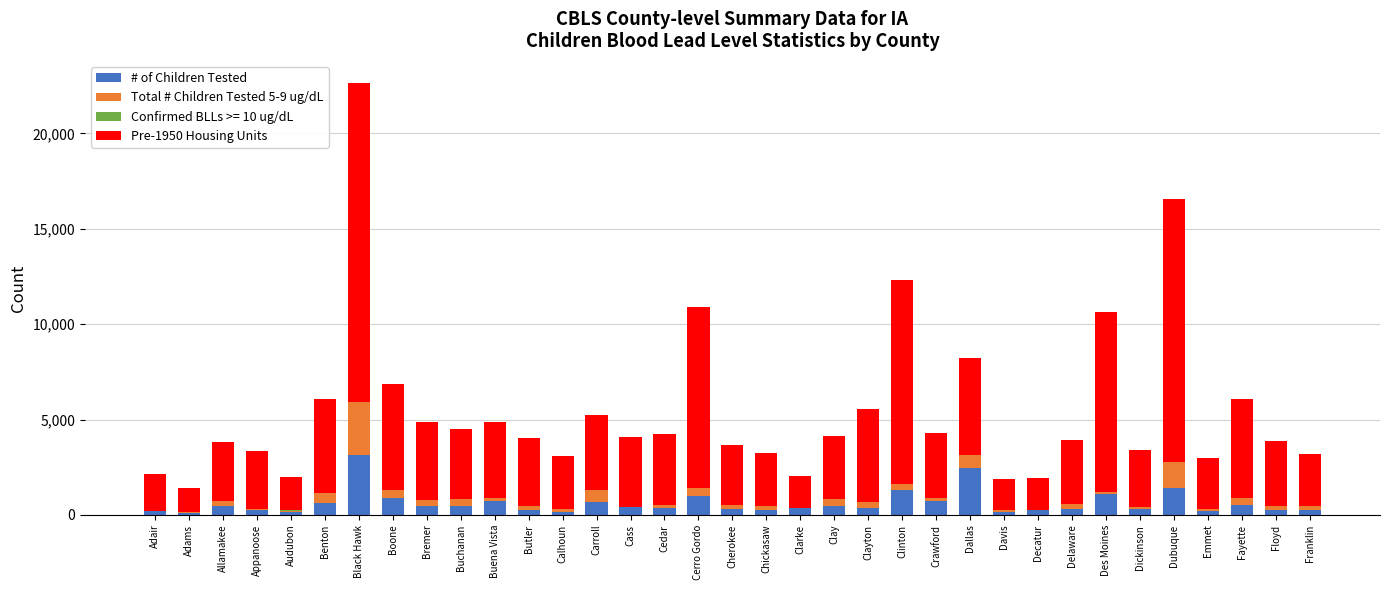

What is the maximum value for # of Children Tested?

3156